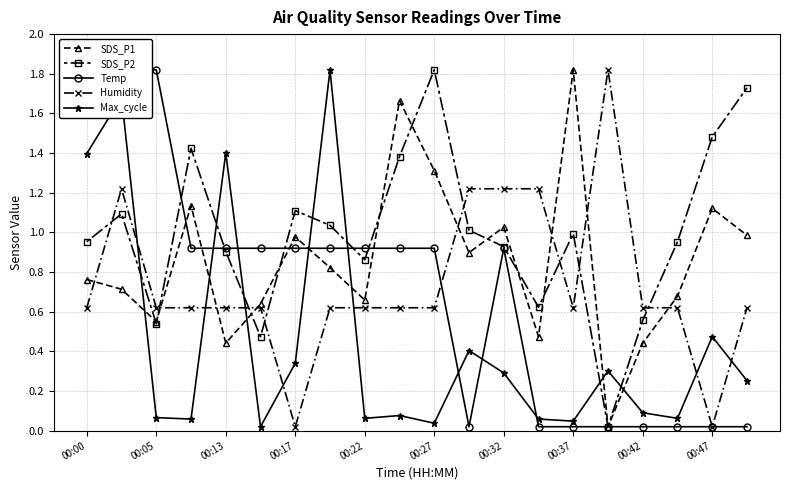

What is the greatest value displayed?

1.8